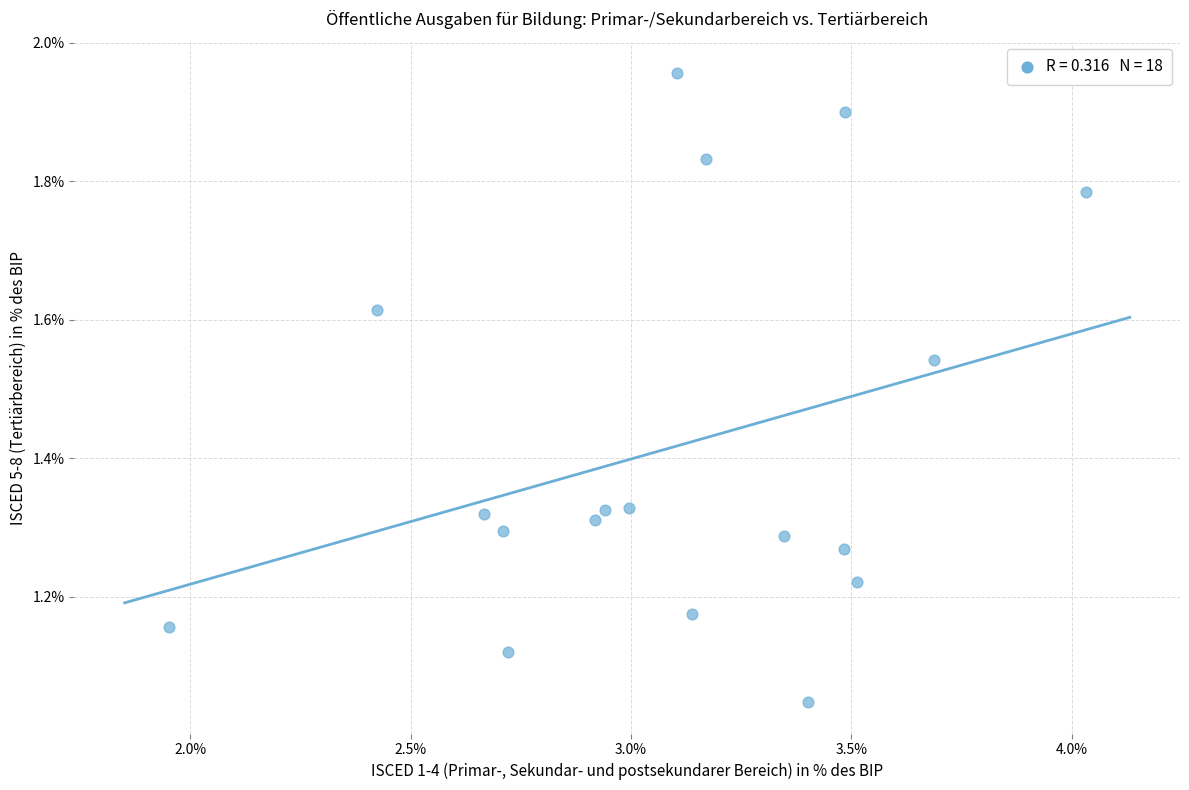

What is the range of Y values (max minus min)?

0.9